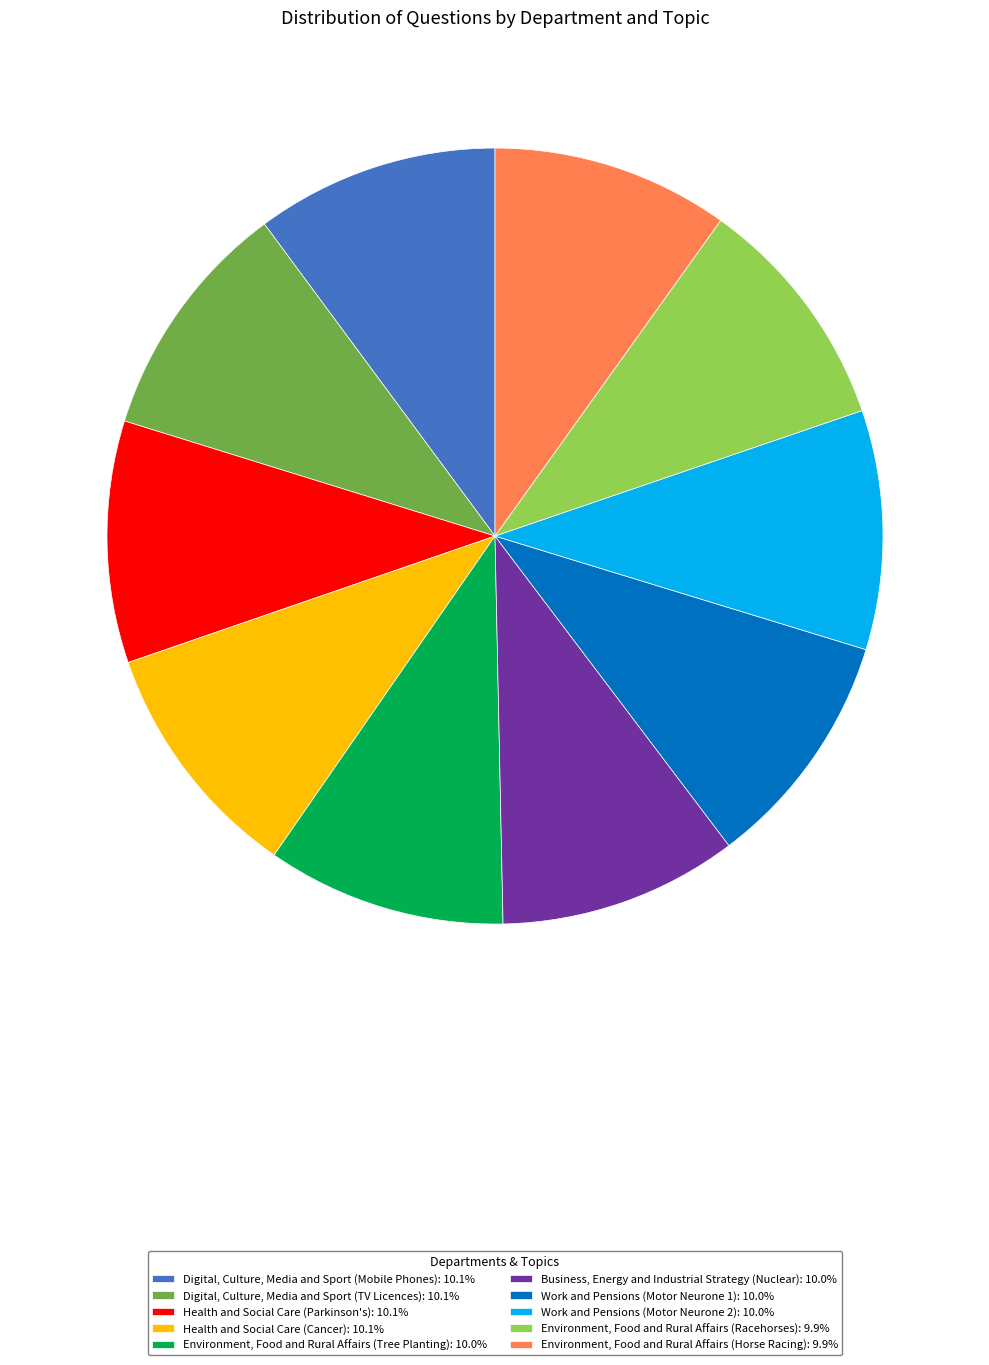

Is there a majority slice in this chart?

No